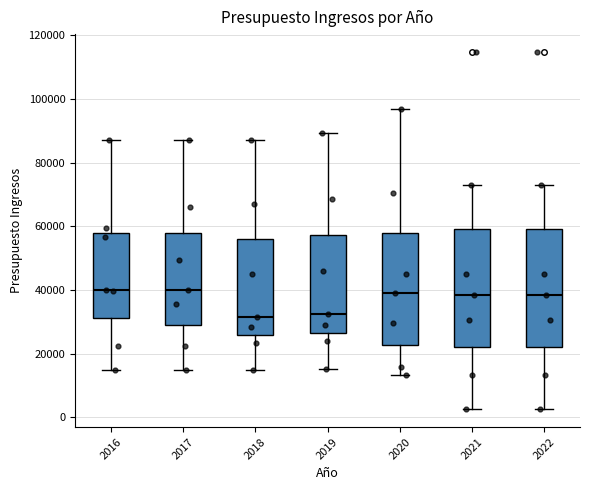

Where is the upper edge of the box at x = 2020 on the y-axis? The values are not printed on the chart, so give them approximately, as read against the axis.

58000